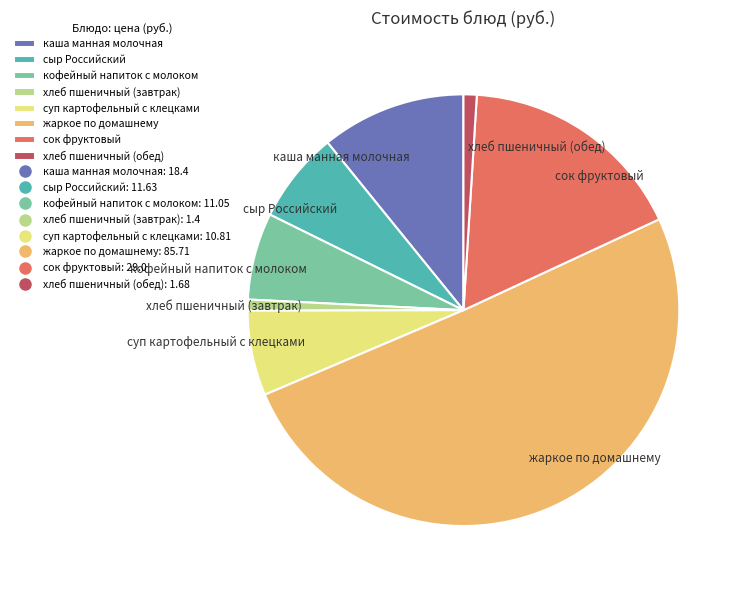

Between суп картофельный с клецками and хлеб пшеничный (обед), which is larger?

суп картофельный с клецками